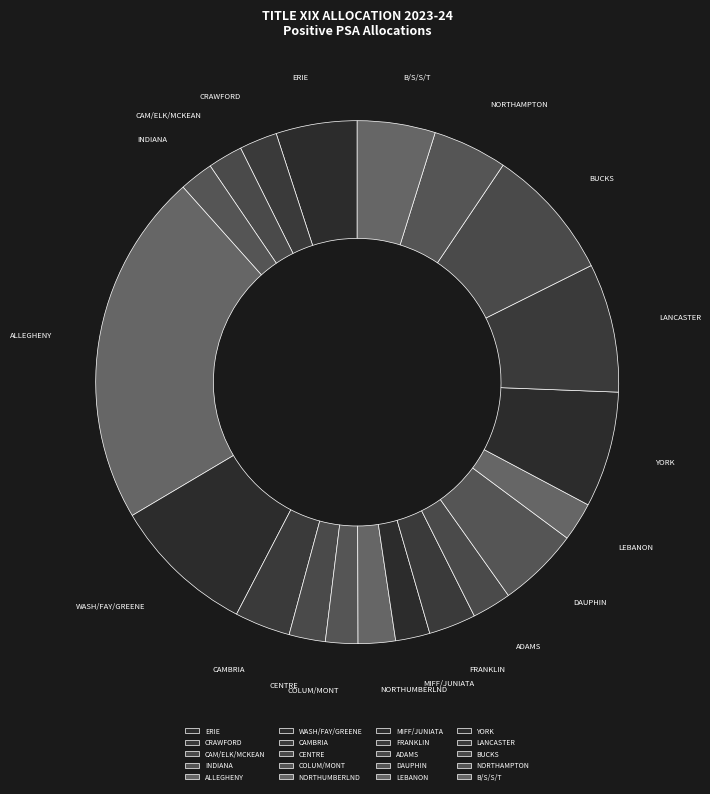

Which slice is the largest?

ALLEGHENY